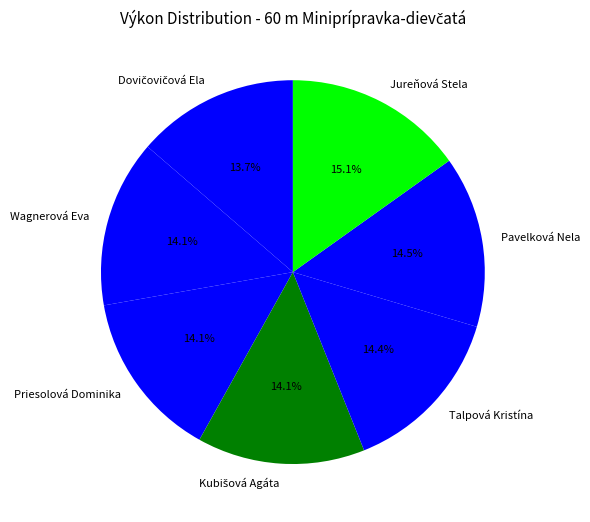

How many segments does this pie chart have?

7